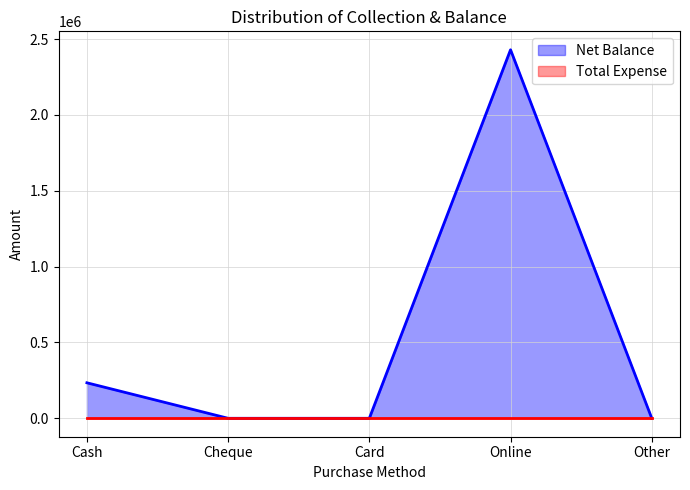

Rank the categories by value from lowest to highest.

Cheque, Card, Other, Cash, Online